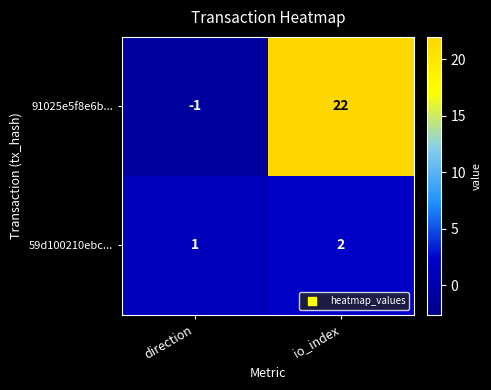

What is the difference between the highest and lowest values at io_index?

20